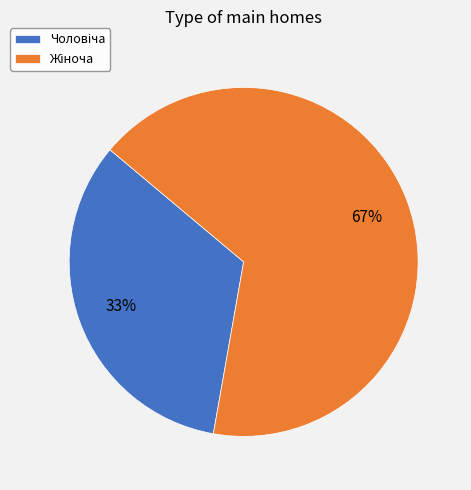

To the nearest percent, what is the average slice percentage?

50%